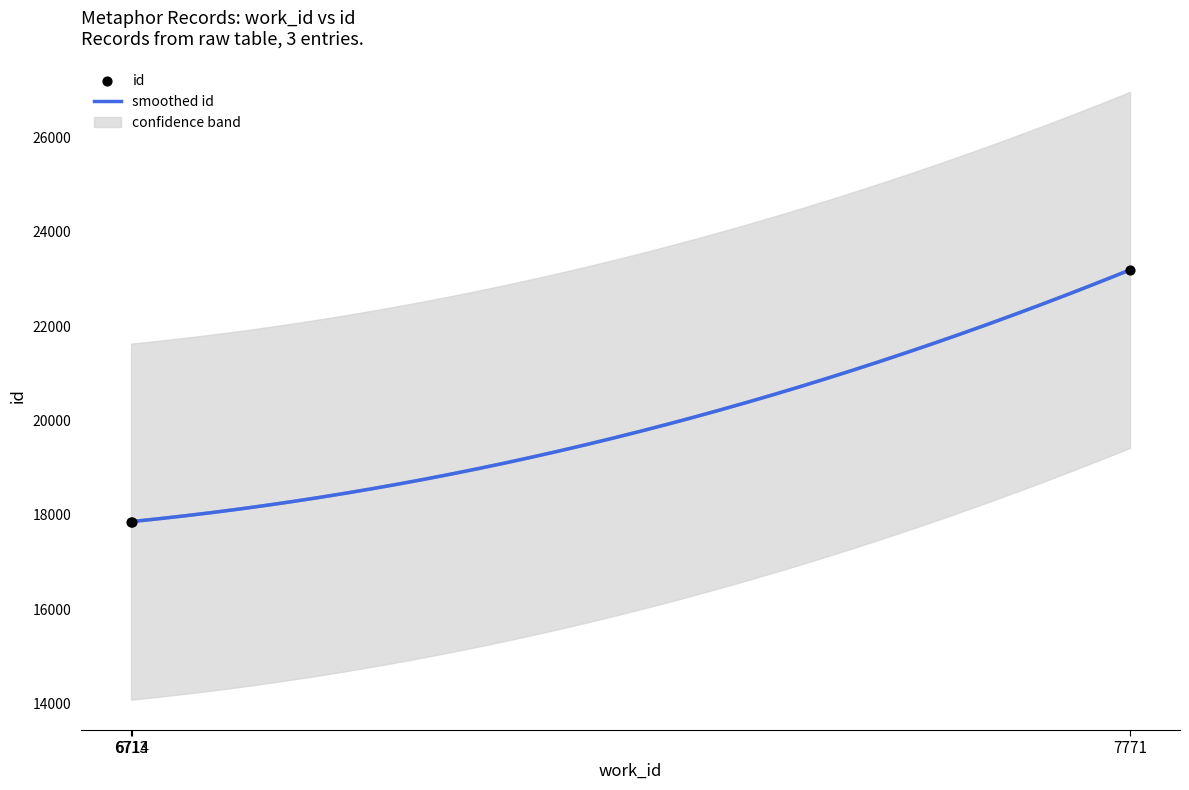

What is the change in value from 6713 to 6714?

+2